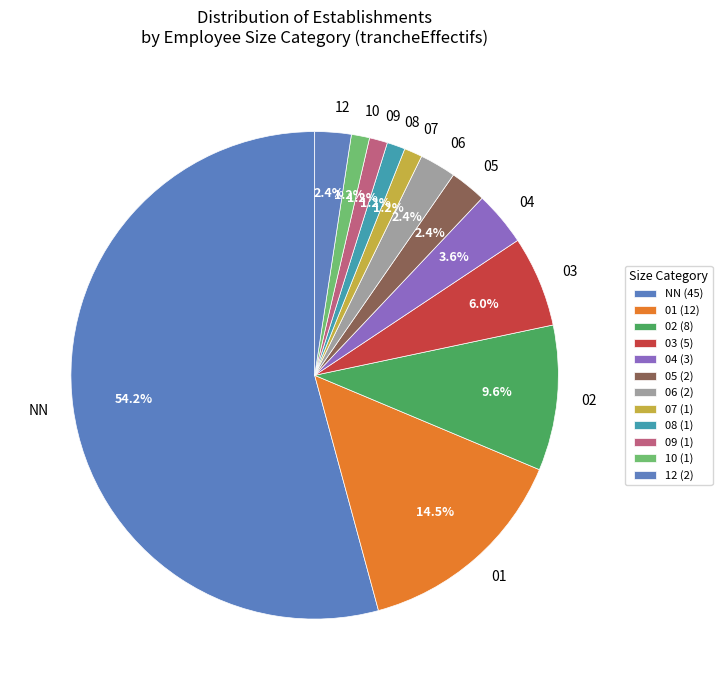

Combined, do 02 and 09 account for over 50%?

No